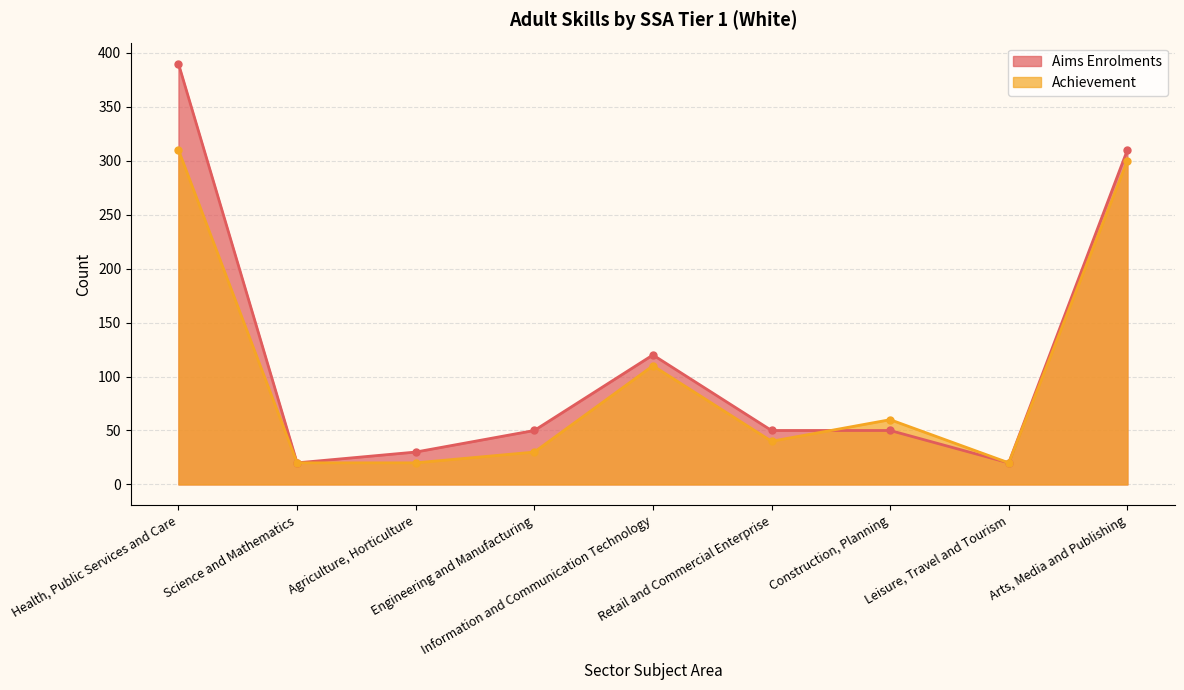

Reading right to left, what are all the values shown in this chart?

Aims Enrolments: 310	20	50	50	120	50	30	20	390
Achievement: 300	20	60	40	110	30	20	20	310